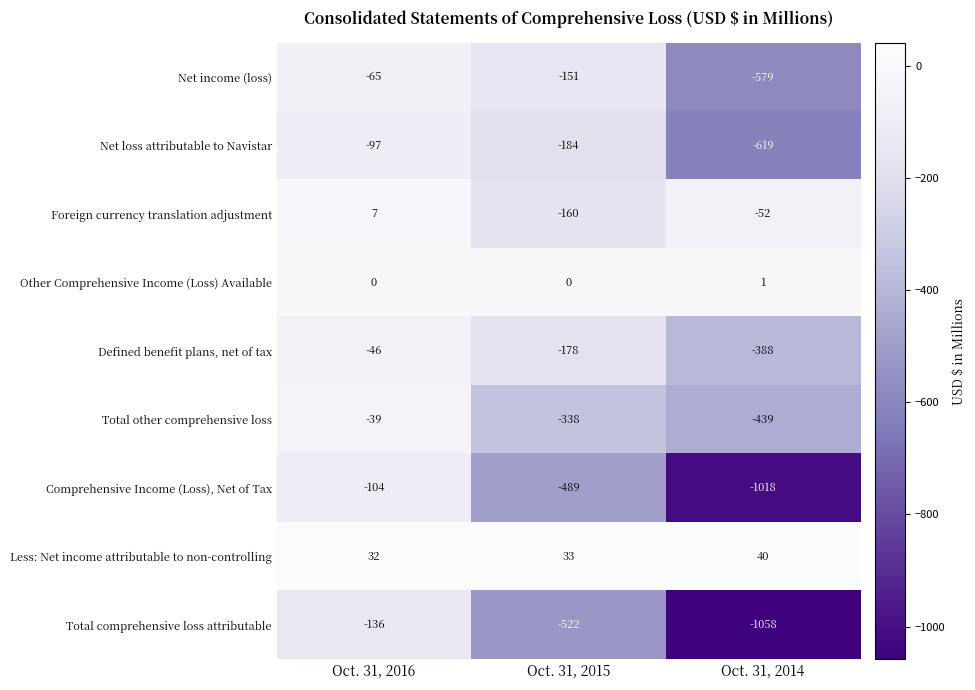

What is the sum of the Defined benefit plans, net of tax values at Oct. 31, 2015 and Oct. 31, 2016?

-224